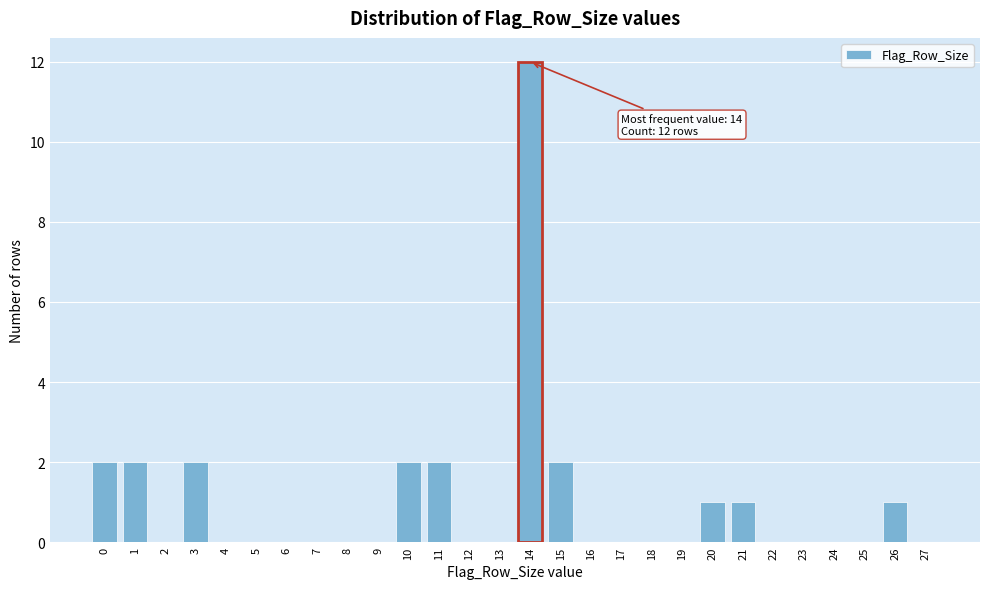

Reading left to right, transcribe all the data shown in this chart.

0=2	1=2	2=0	3=2	4=0	5=0	6=0	7=0	8=0	9=0	10=2	11=2	12=0	13=0	14=12	15=2	16=0	17=0	18=0	19=0	20=1	21=1	22=0	23=0	24=0	25=0	26=1	27=0